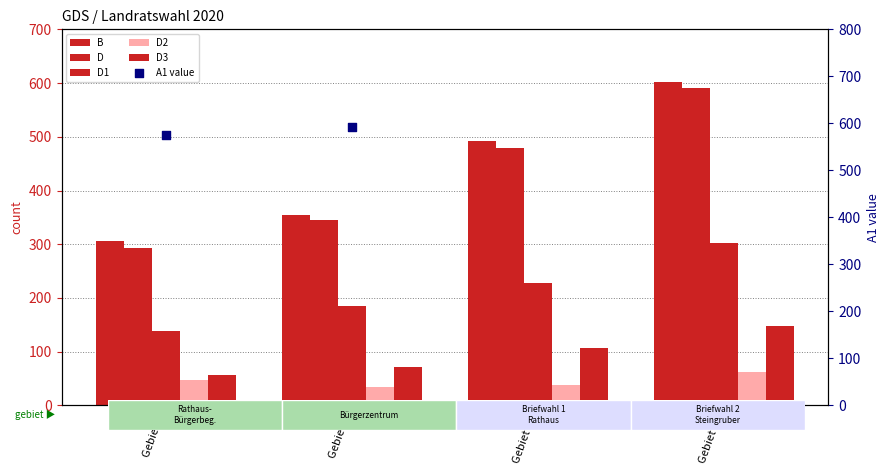

What is the total value across all series at Gebiet 1?

1415